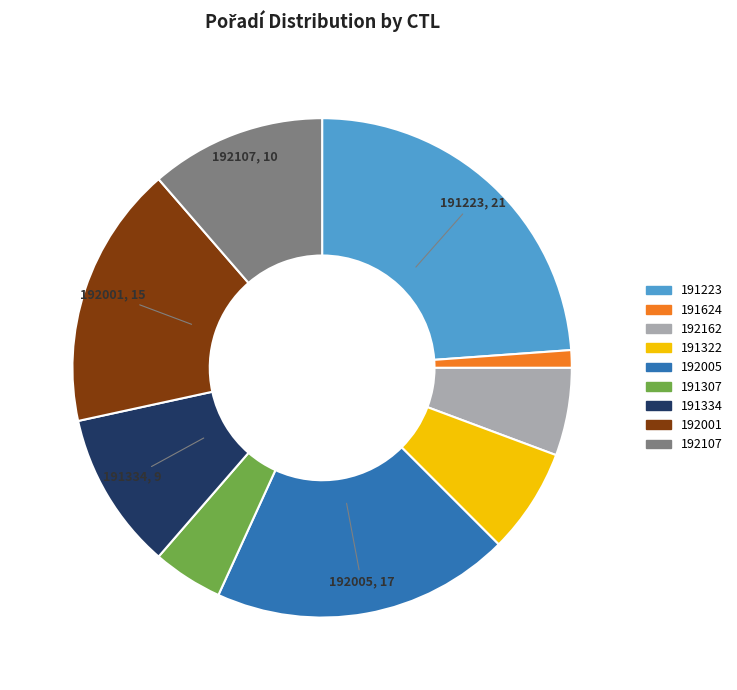

How many slices are in this pie chart?

9